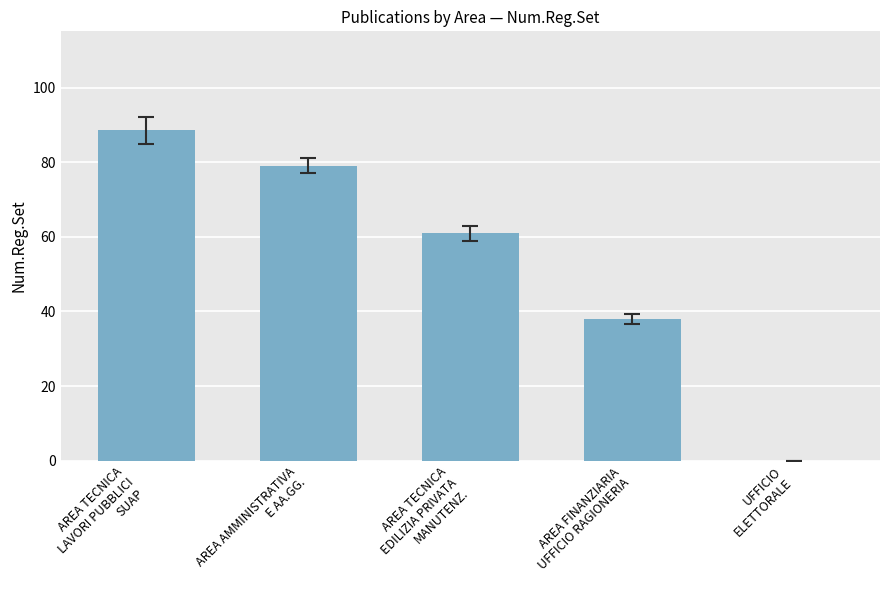

Does the chart contain stacked bars?

No